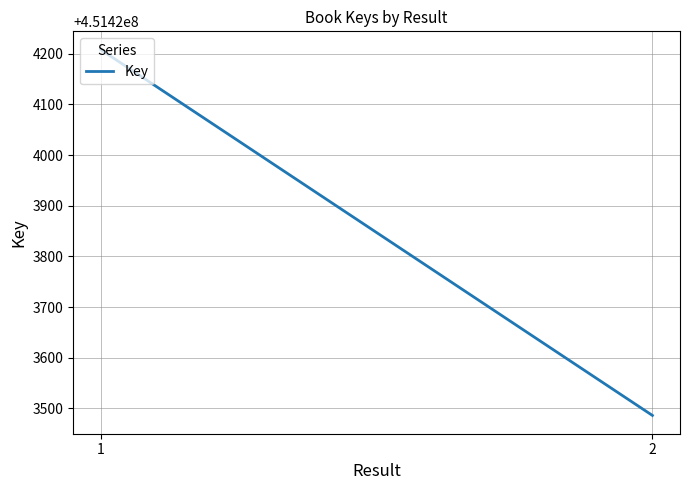

What is the sum of all values?

902847694